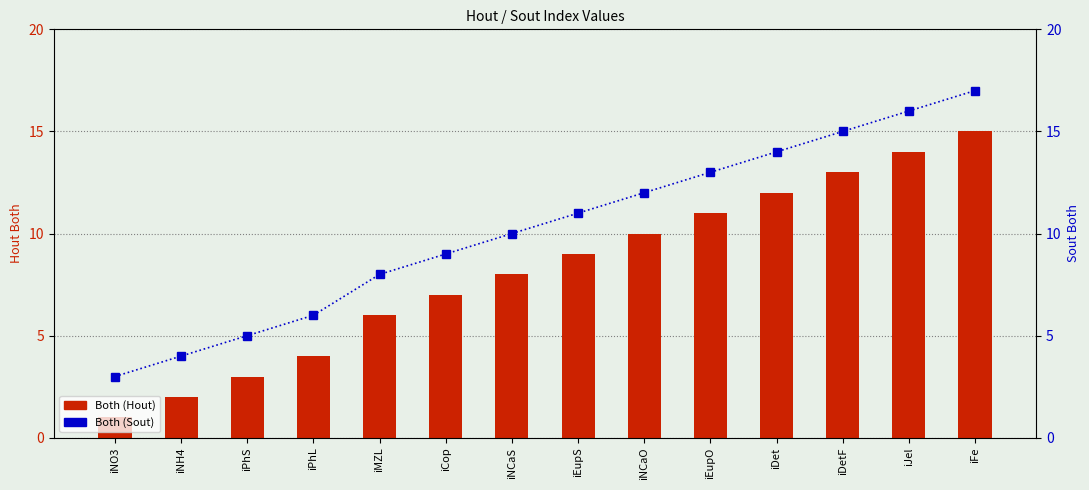

What is the label of the 13th bar from the left?

iJel